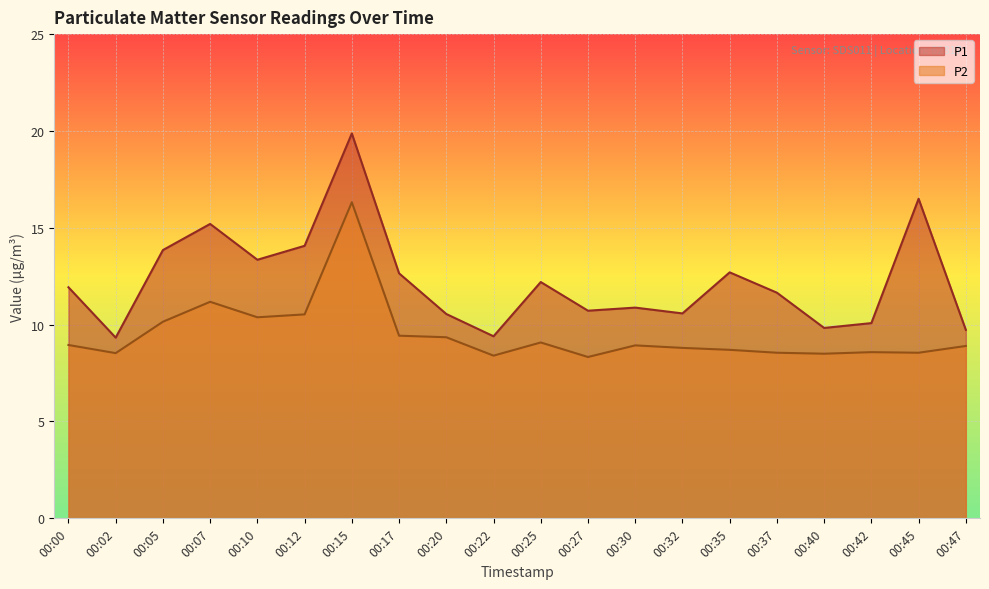

Which series has the widest spread of values?

P1